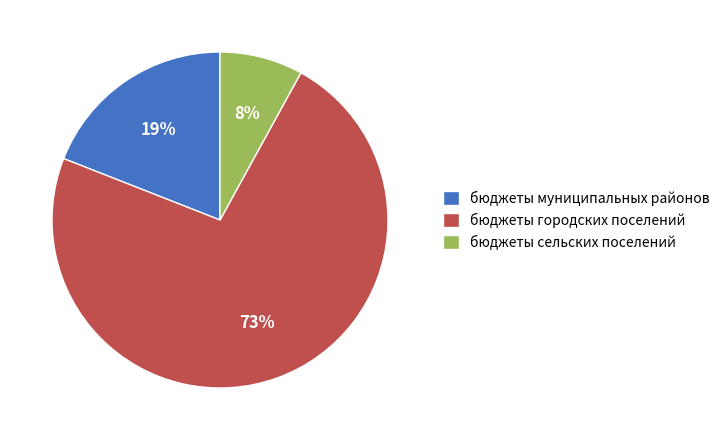

Which category has the smallest portion of the pie?

бюджеты сельских поселений